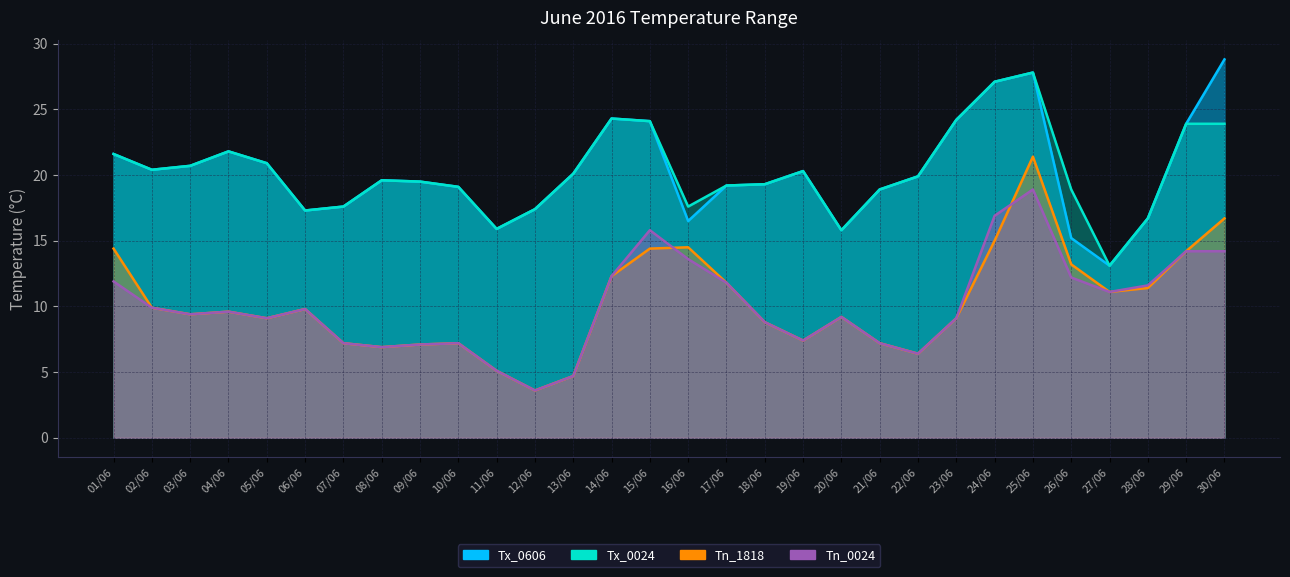

How many data points does each series have?

30